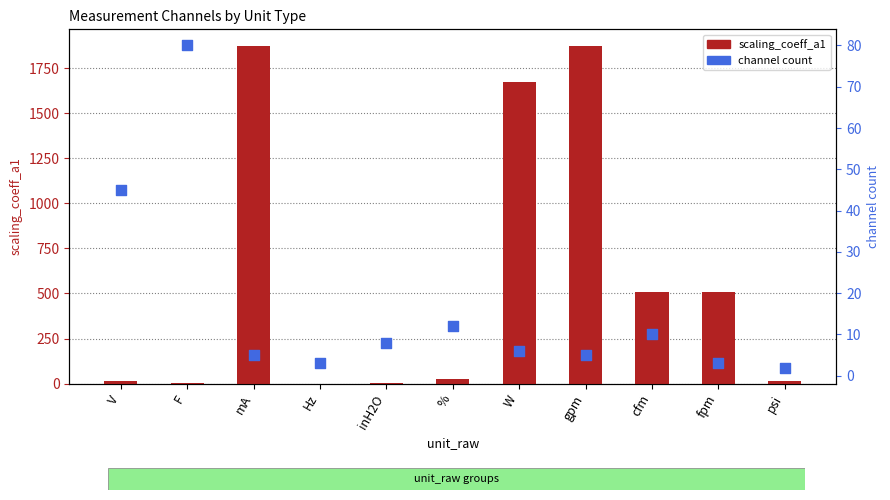

What are all the series names shown in the legend?

scaling_coeff_a1, channel count